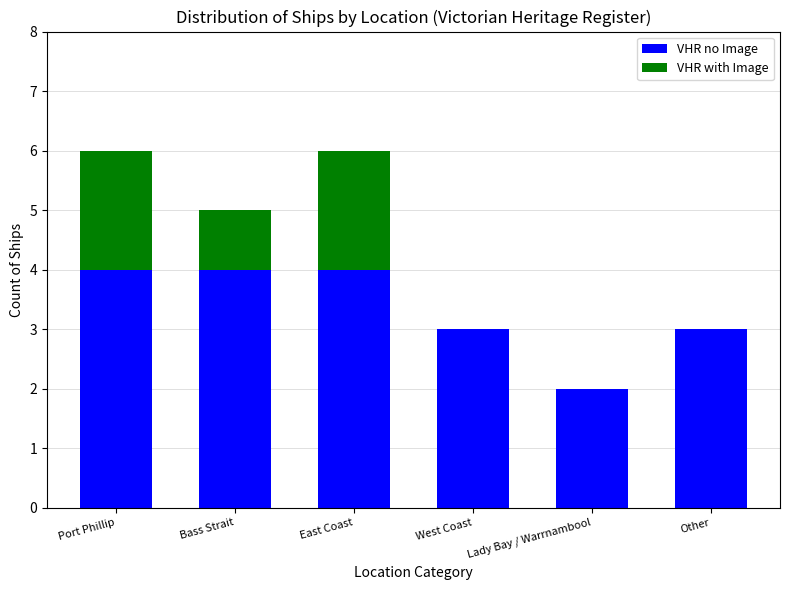

What is the maximum value for VHR no Image?

4